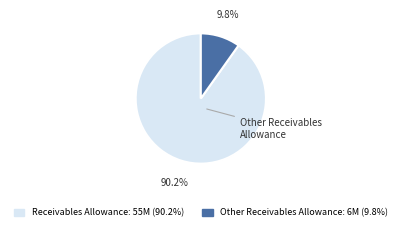

Is there any slice that represents more than half of the pie?

Yes